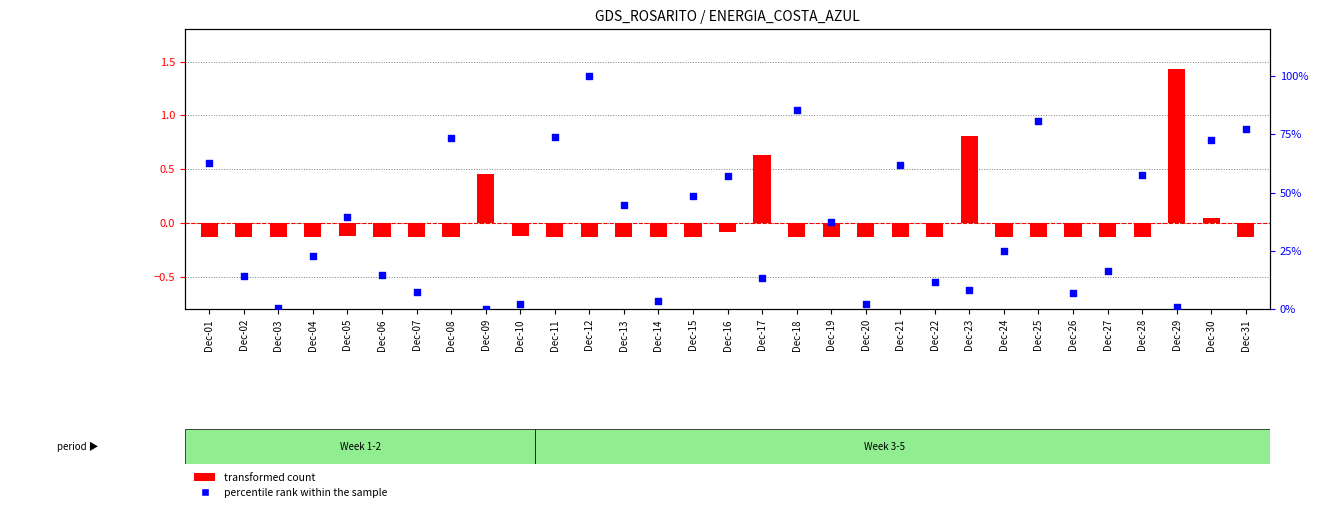

What is the total value across all series at Dec-13?

44.6